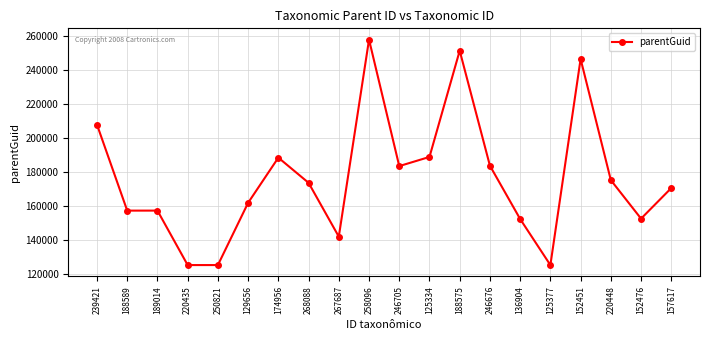

Is it true that the value at 125334 is 324446?

False